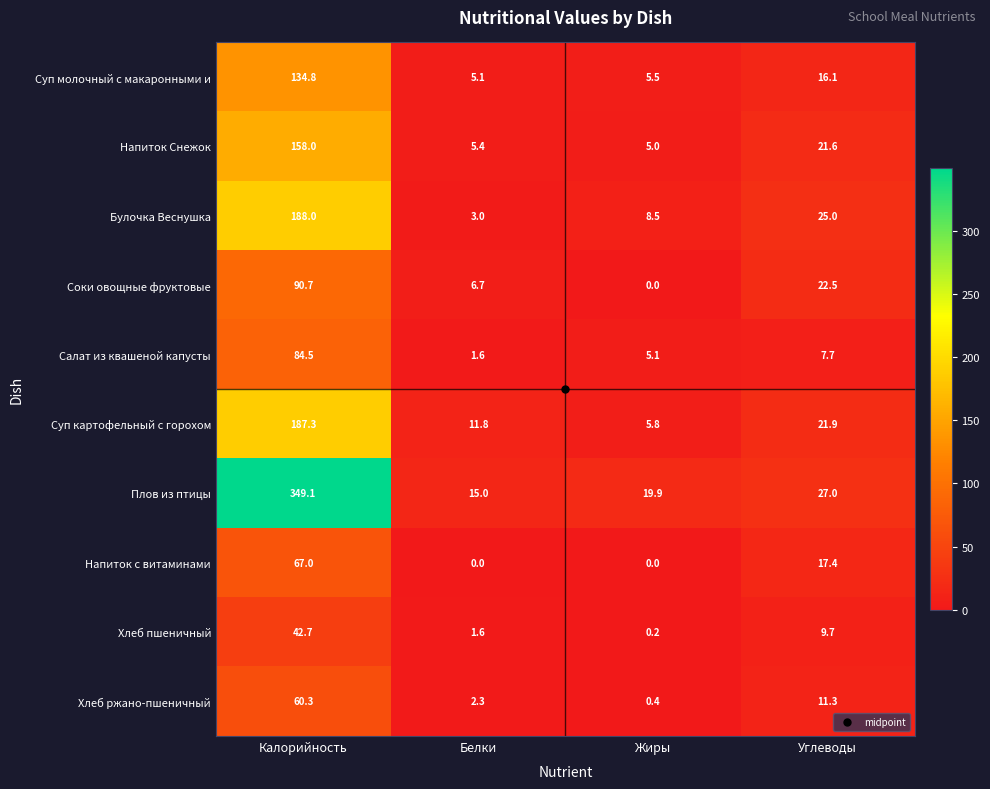

Where is Салат из квашеной капусты nearest to the value 43?

Углеводы